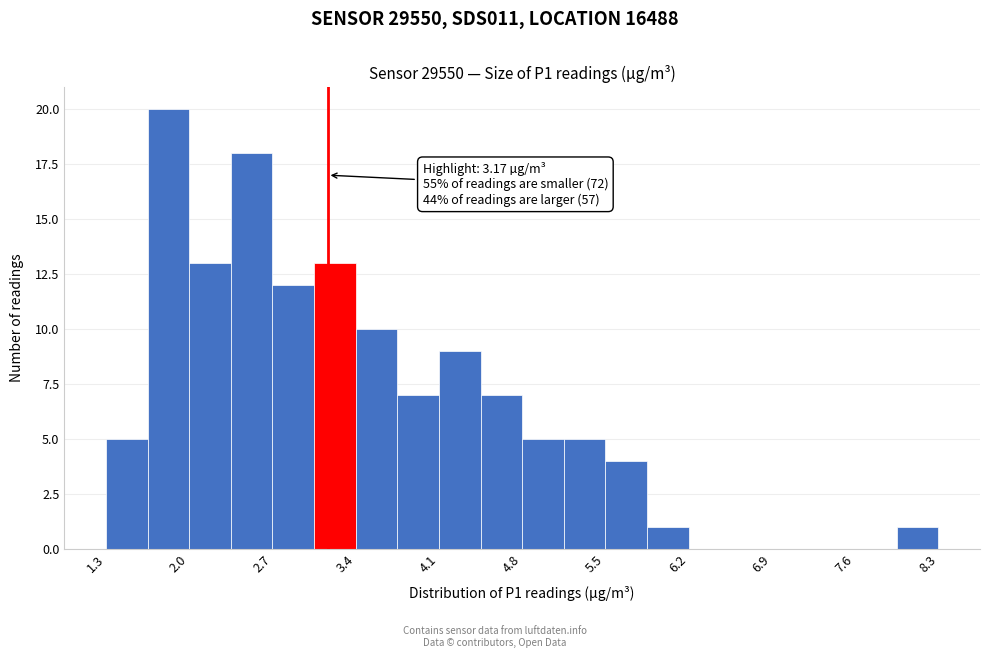

Around what value on the x-axis is the tallest bar? Give the approximate position of its centre, as read against the axis.

1.8